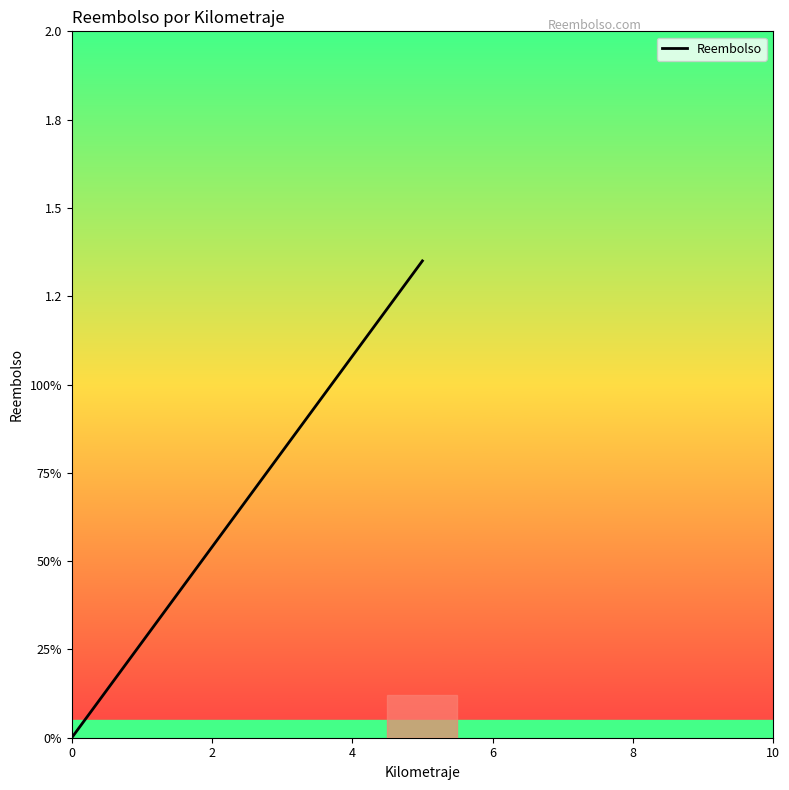

How many distinct data groups are displayed?

1